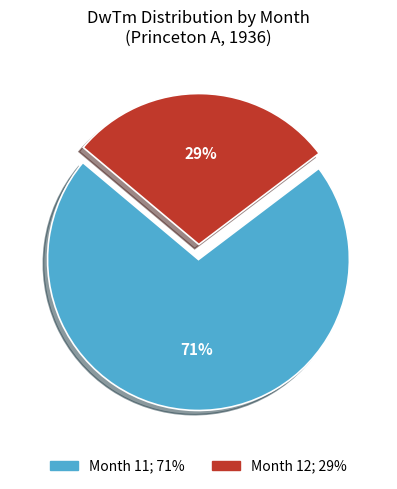

To the nearest percent, what is the average slice percentage?

50%